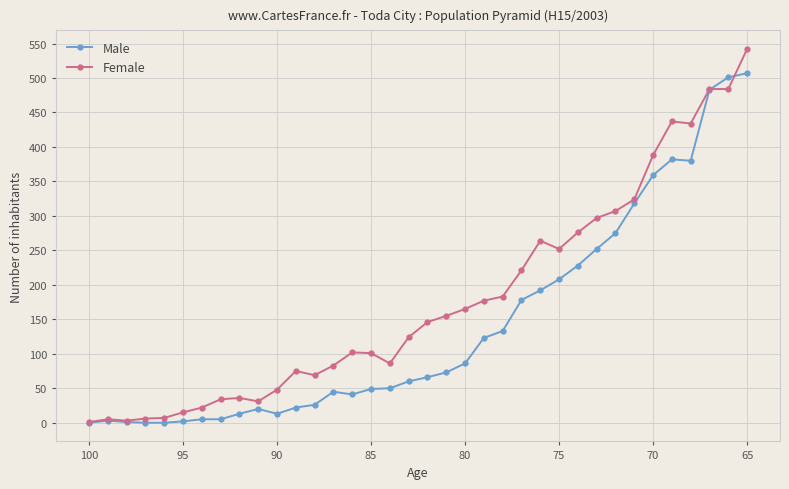

What is the sum of all Female values?

6384